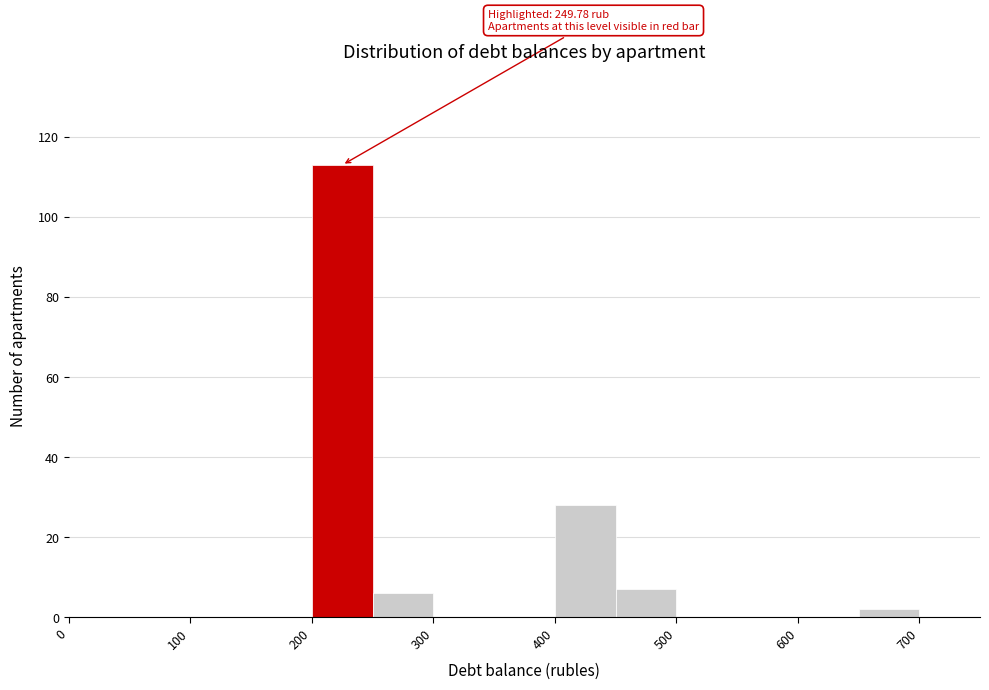

Over which range of the x-axis is the bar tallest?

200 to 250